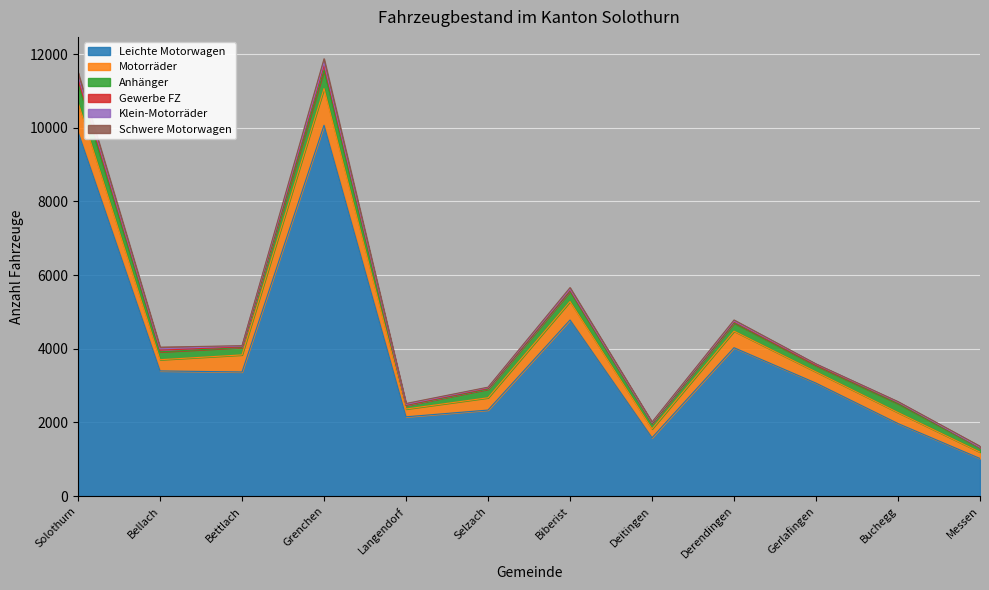

Which label corresponds to the smallest value in the chart?

Messen